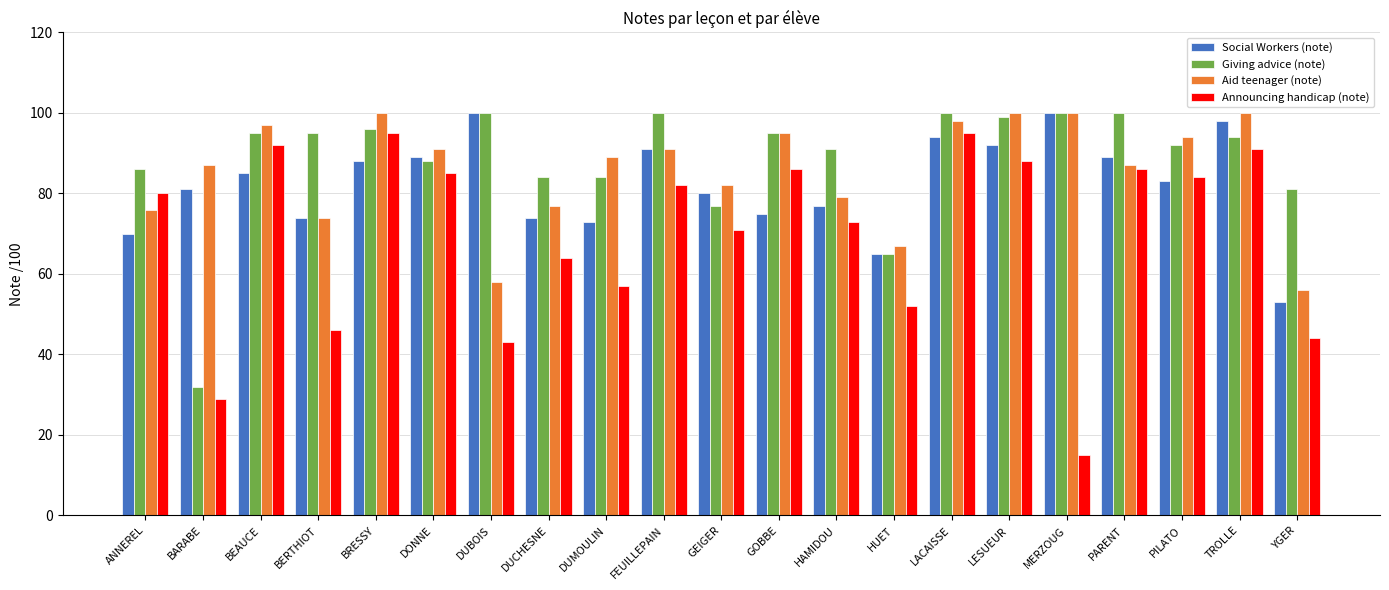

What is the difference between the maximum and minimum values in the Giving advice (note) series?

68